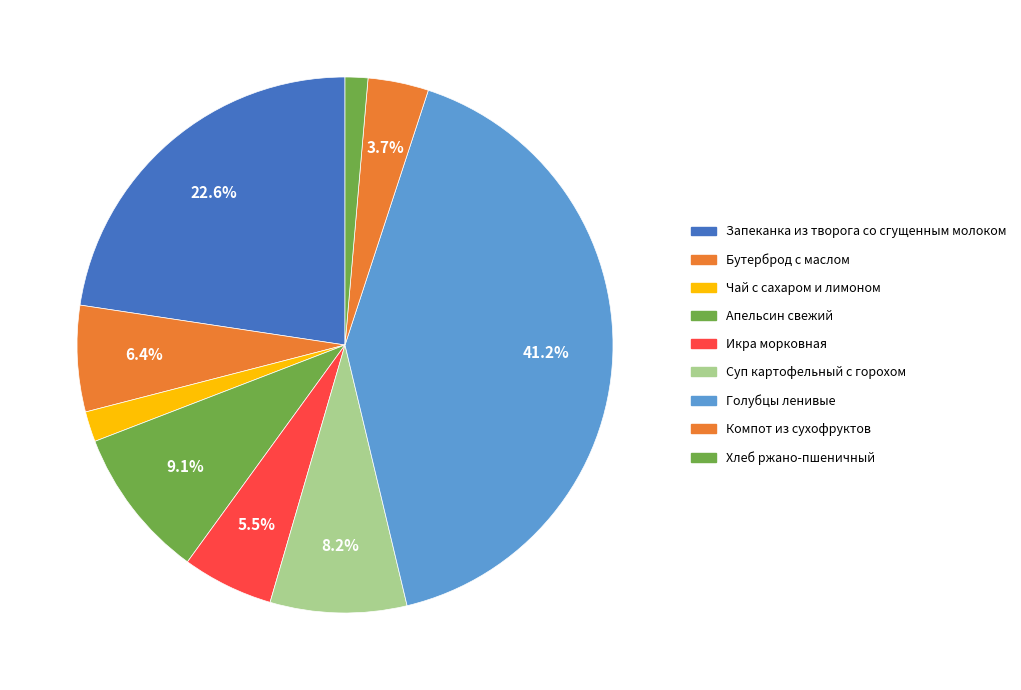

To the nearest percent, what percentage of the pie is Апельсин свежий?

9%